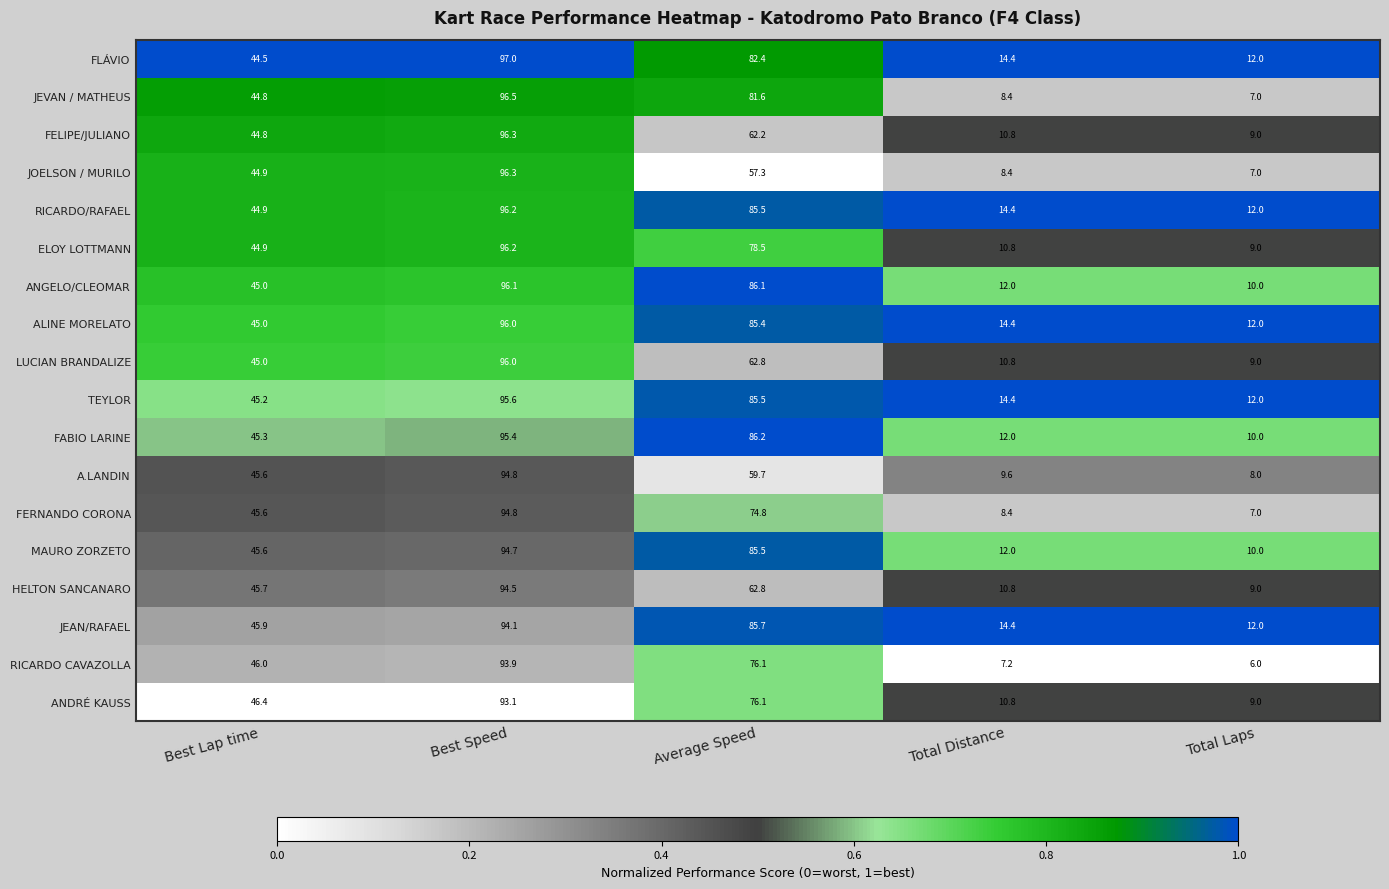

Count the number of data series in this chart.

18